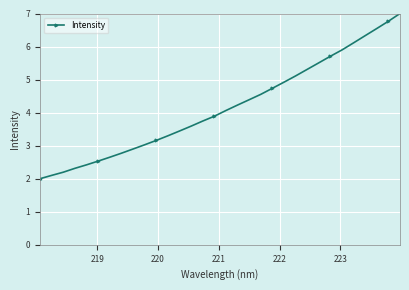

How many data points does each series have?

32